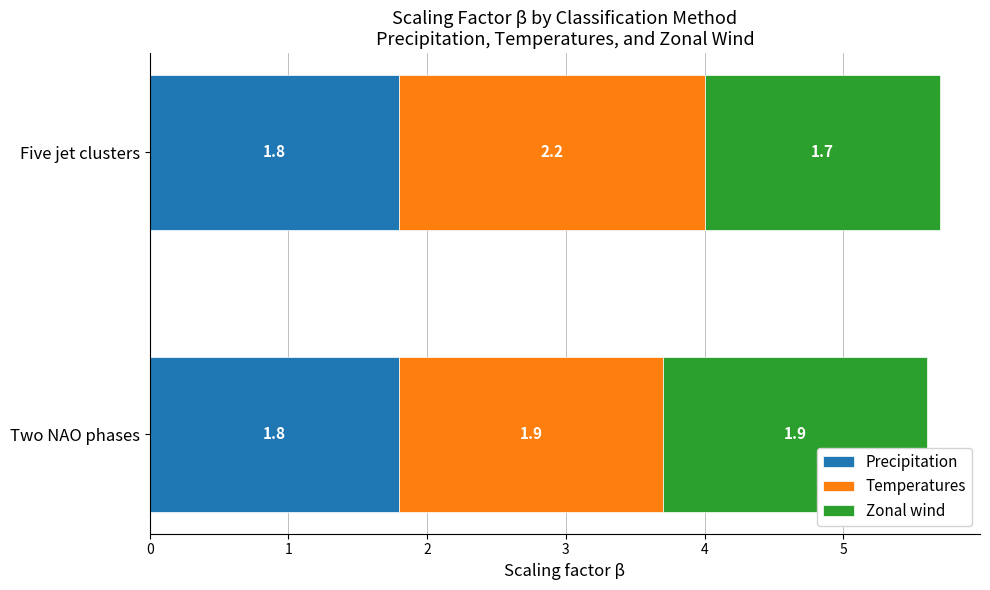

What value does the Precipitation series have at Two NAO phases?

1.8